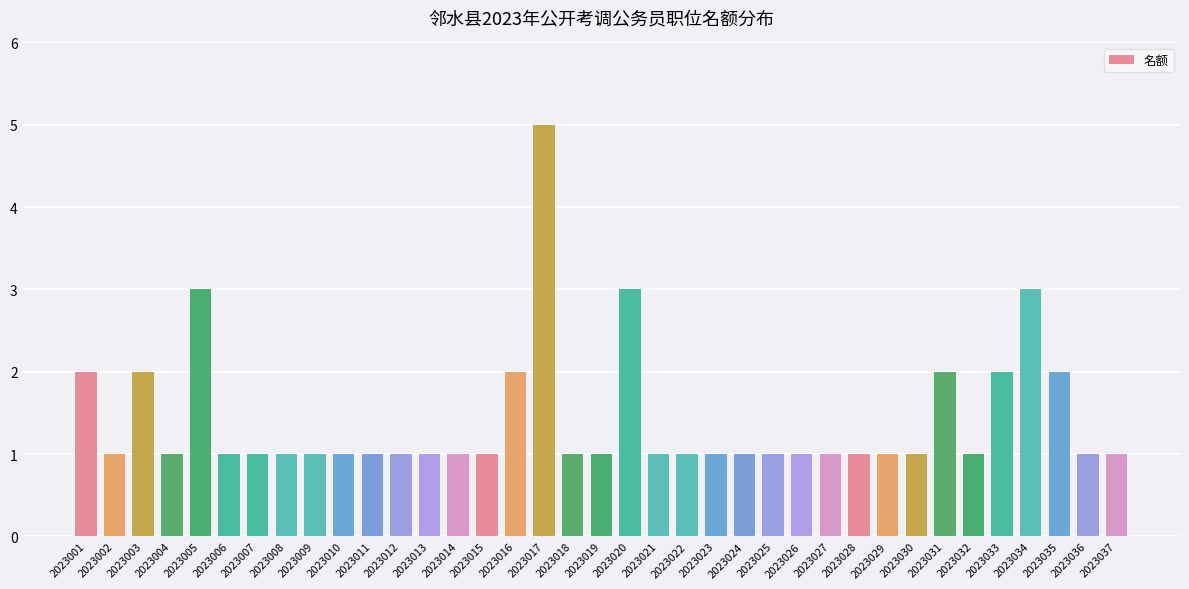

Which label corresponds to the largest value in the chart?

2023017